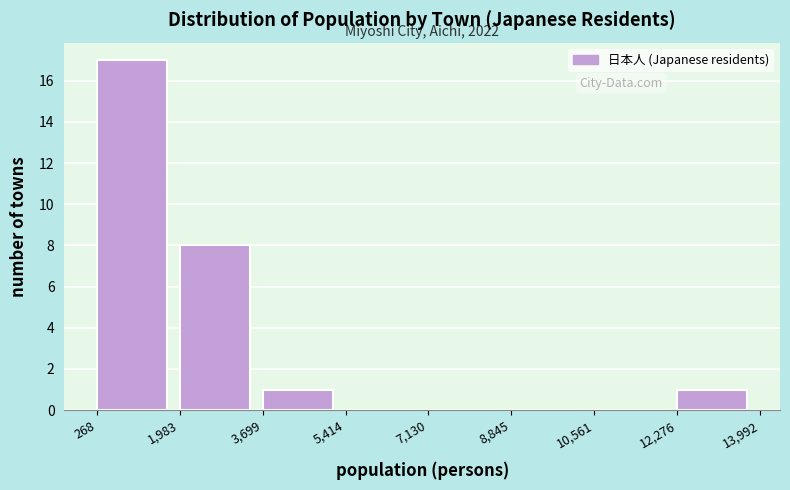

Which range on the x-axis has the tallest bar?

268 to 1,983